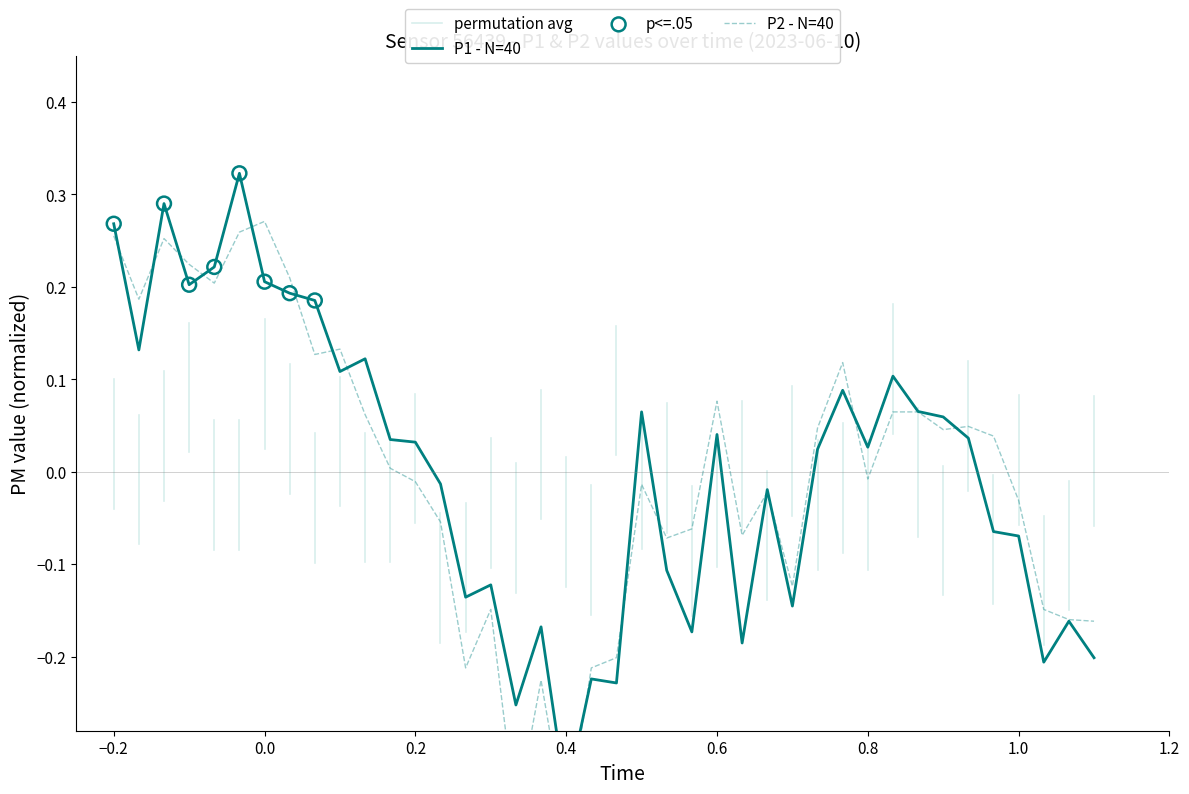

Which series reaches the maximum Y coordinate?

P1